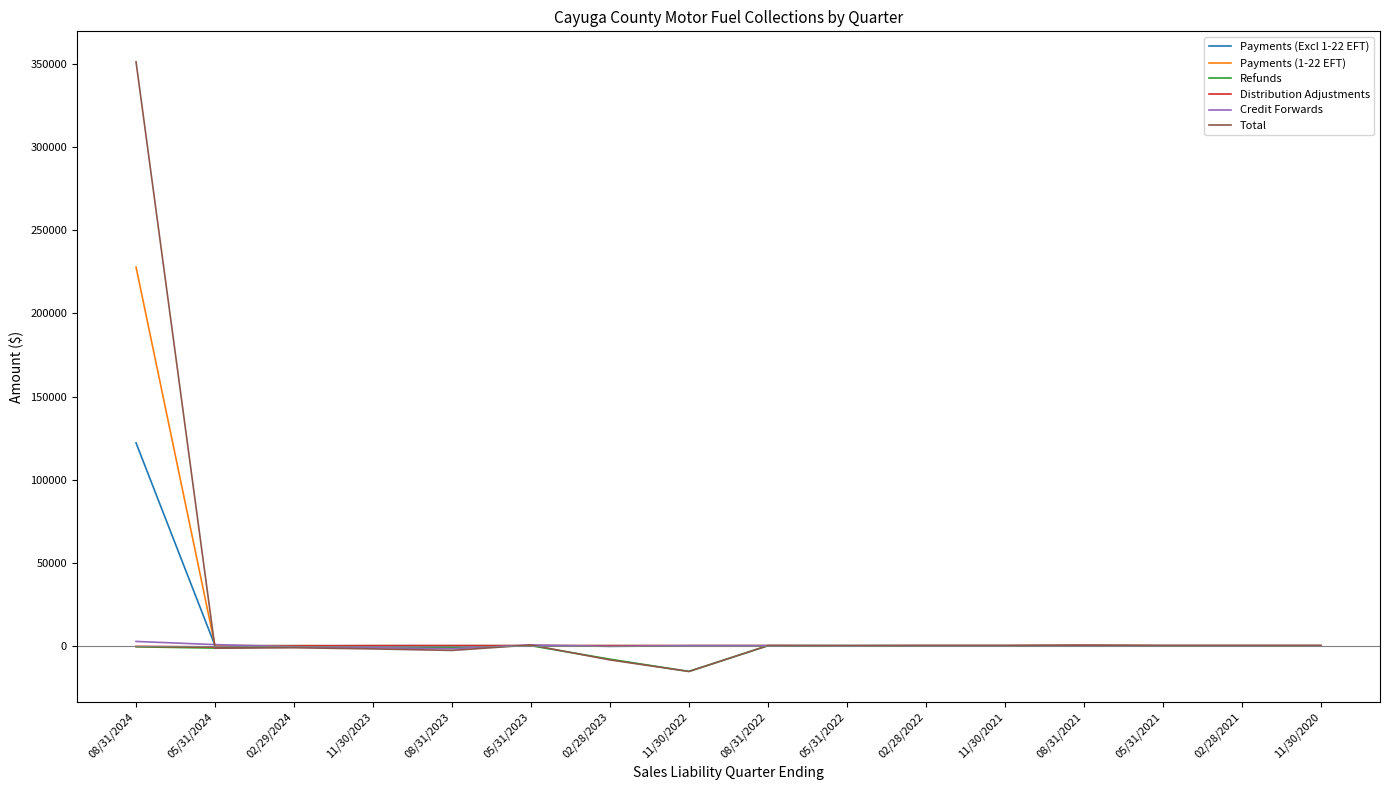

The value of Payments (1-22 EFT) at 02/29/2024 is -116025.9. True or false?

False